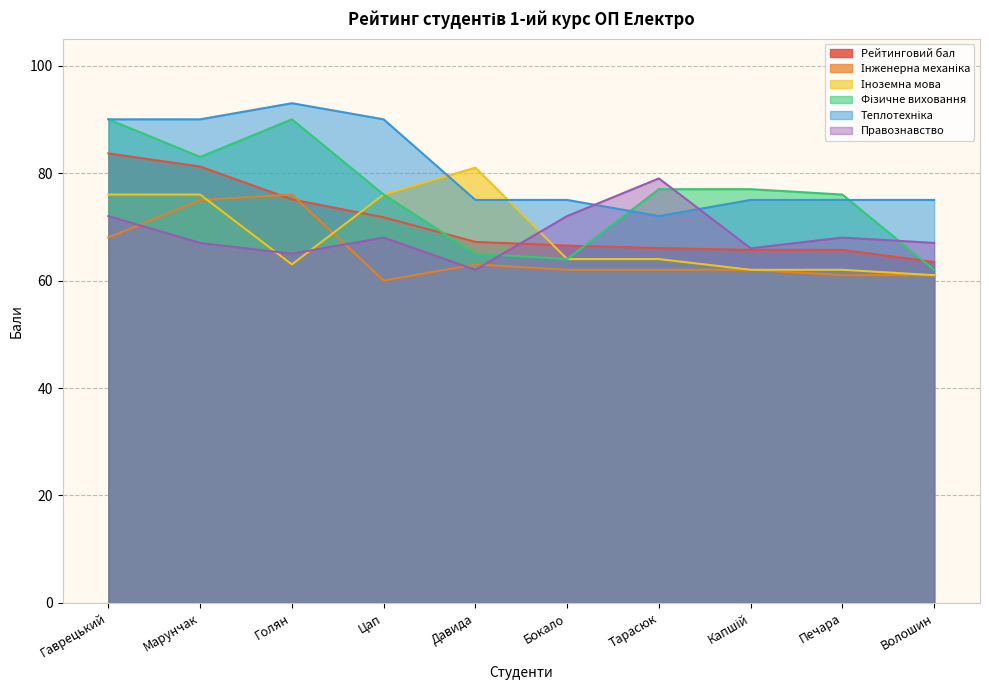

Which has a higher value, Печара or Давида?

Давида